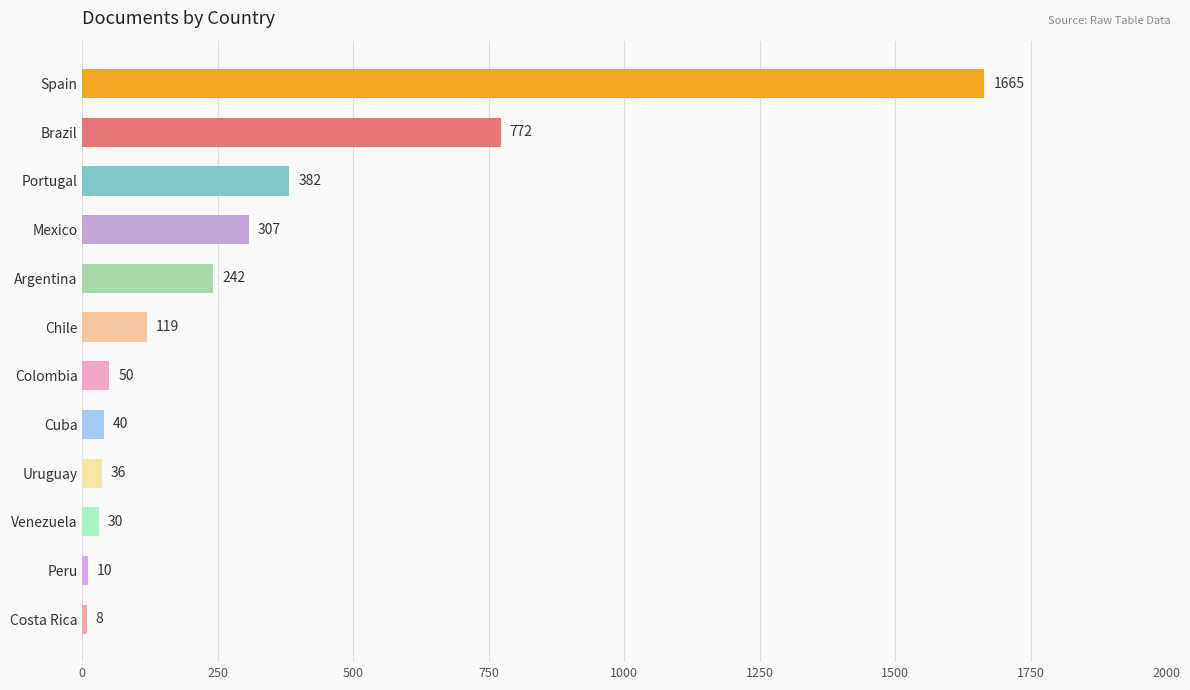

Are the bars horizontal?

Yes